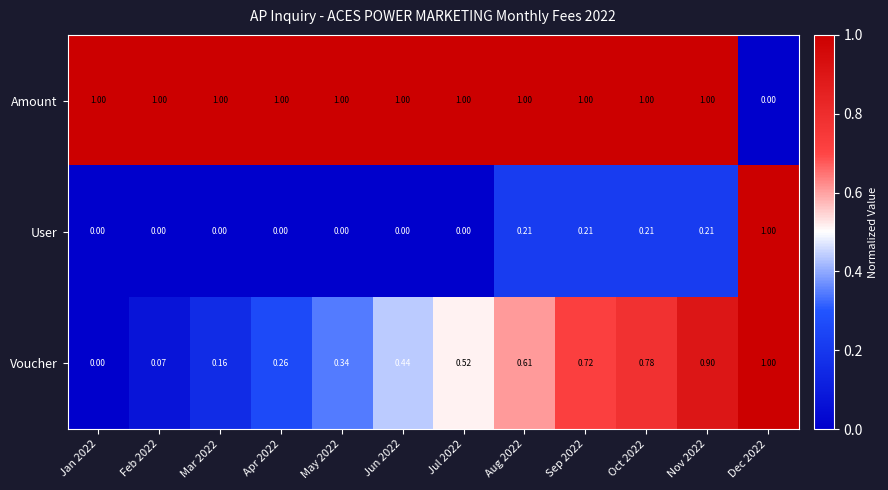

Is the value of Voucher at Jan 2022 greater than the value of Amount at Feb 2022?

No